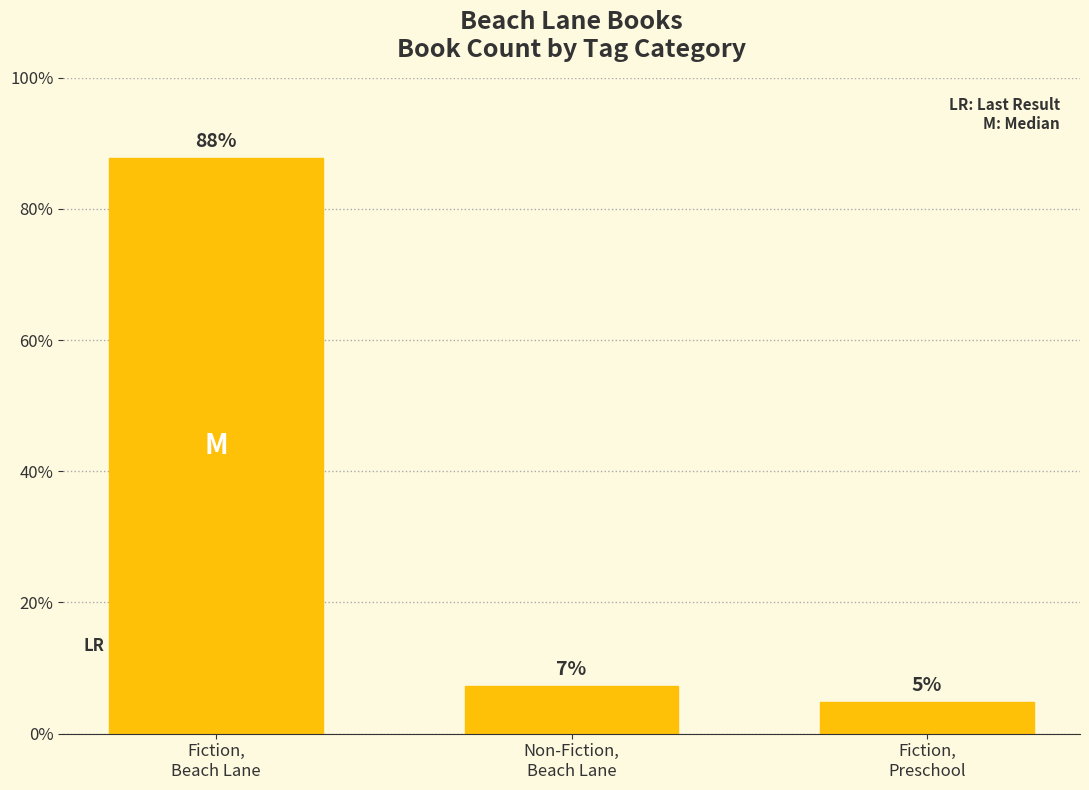

How many bars are there in total?

3